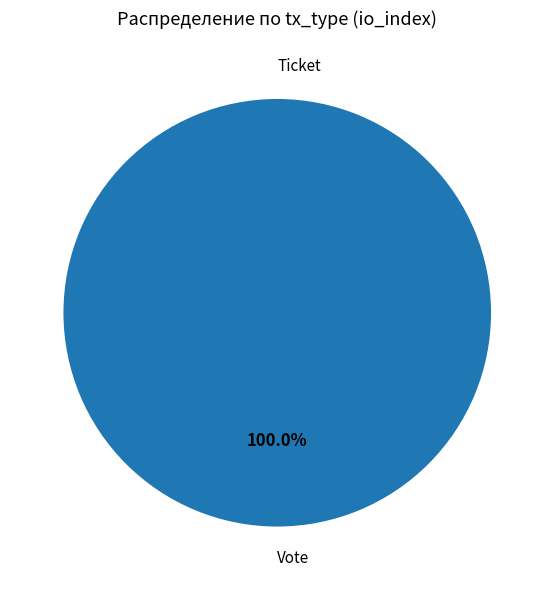

Which slice is the smallest?

Ticket